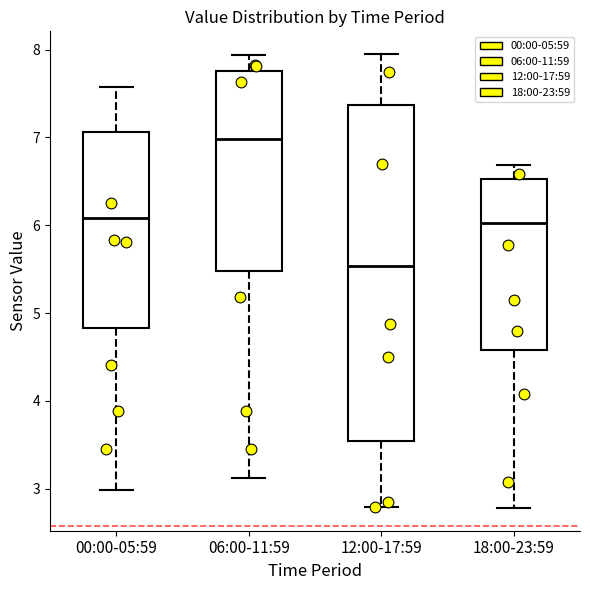

Where does the median line of the box for 00:00-05:59 sit on the y-axis? The values are not printed on the chart, so give them approximately, as read against the axis.

6.1